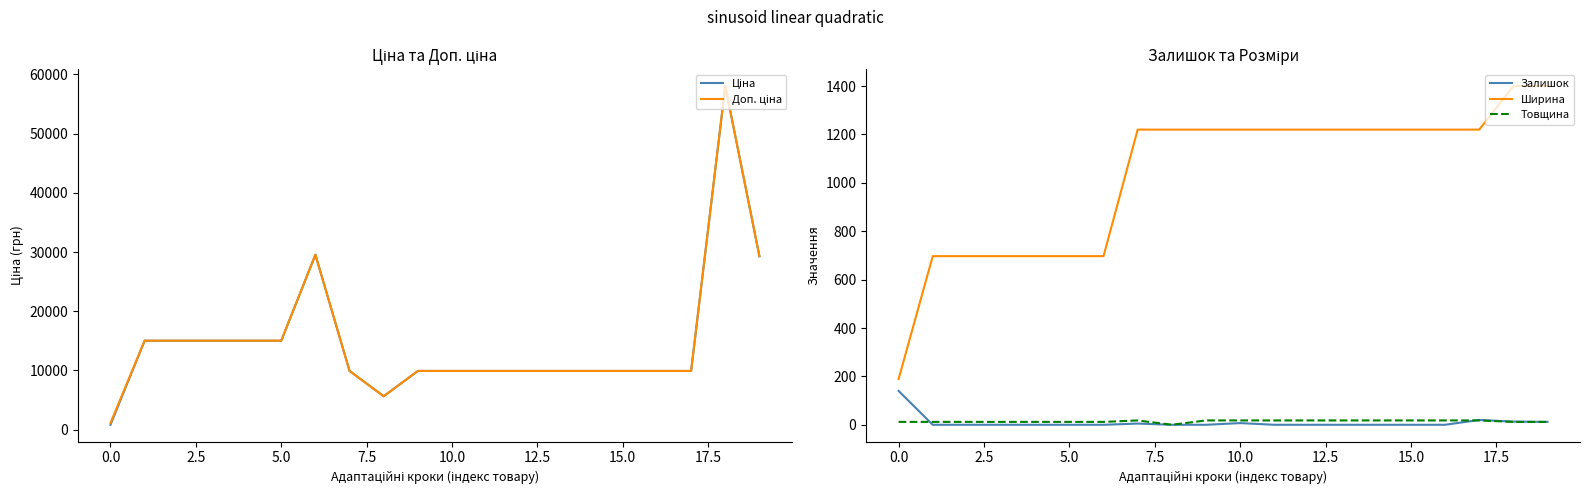

Does the chart have visible grid lines?

No